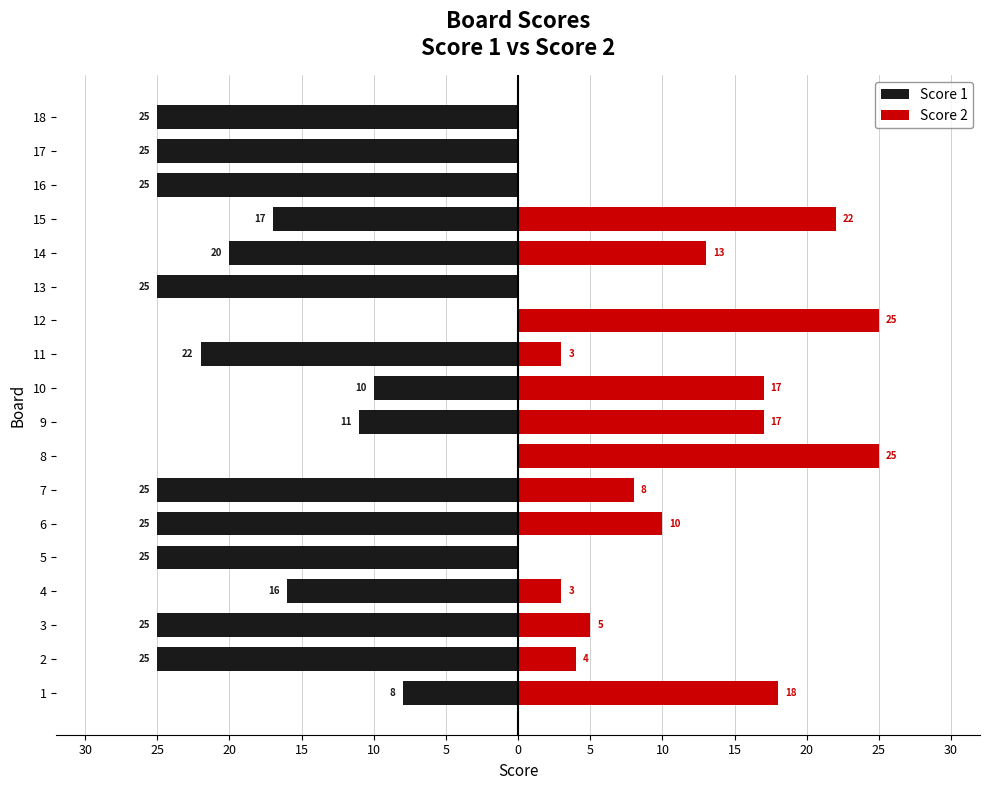

How many groups of bars are there?

18